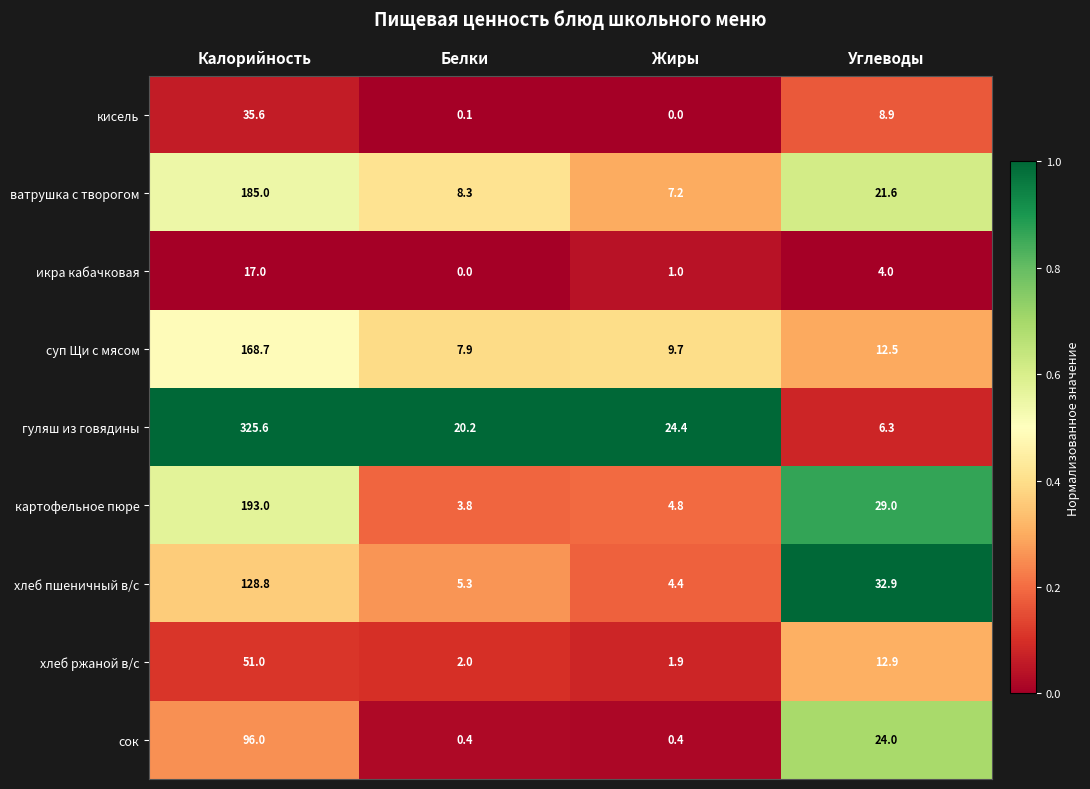

Read the кисель value at Углеводы.

8.9